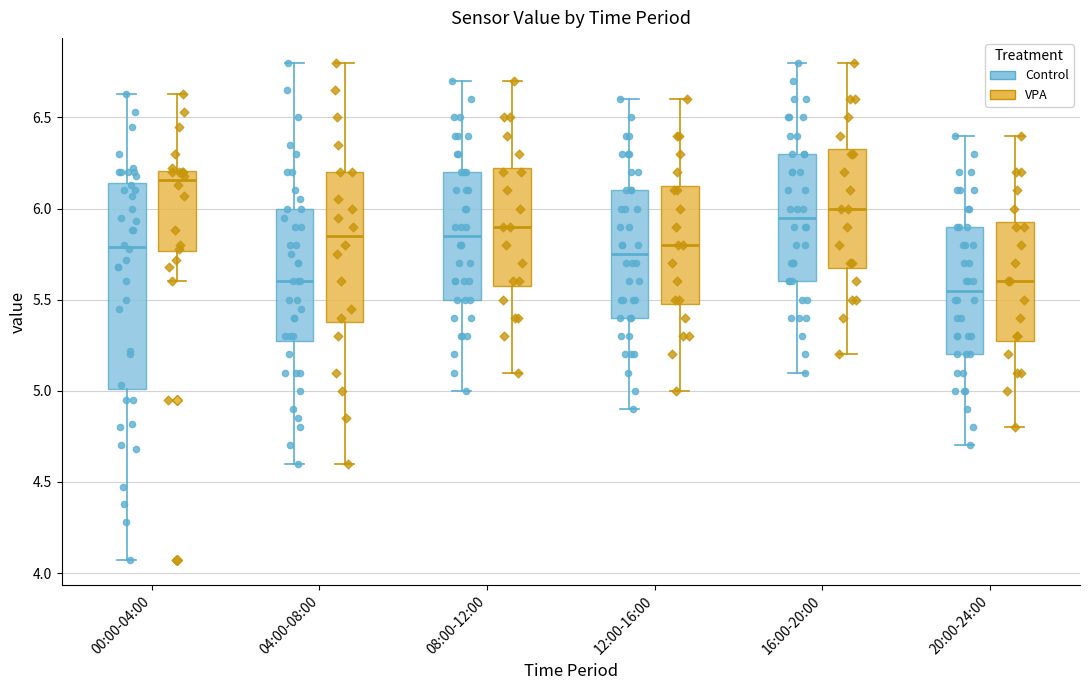

Reading left to right, read every box against the y-axis: the position of its median line, the range the box covers, and the ends of its whiskers. The values are not printed on the chart, so give them approximately, as read against the axis.

00:00-04:00 (Control): median 5.80, box 5.00 to 6.15, whiskers 4.05 to 6.65
00:00-04:00 (VPA): median 6.15, box 5.75 to 6.20, whiskers 5.60 to 6.65
04:00-08:00 (Control): median 5.60, box 5.30 to 6.00, whiskers 4.60 to 6.80
04:00-08:00 (VPA): median 5.85, box 5.40 to 6.20, whiskers 4.60 to 6.80
08:00-12:00 (Control): median 5.85, box 5.50 to 6.20, whiskers 5.00 to 6.70
08:00-12:00 (VPA): median 5.90, box 5.60 to 6.25, whiskers 5.10 to 6.70
12:00-16:00 (Control): median 5.75, box 5.40 to 6.10, whiskers 4.90 to 6.60
12:00-16:00 (VPA): median 5.80, box 5.50 to 6.15, whiskers 5.00 to 6.60
16:00-20:00 (Control): median 5.95, box 5.60 to 6.30, whiskers 5.10 to 6.80
16:00-20:00 (VPA): median 6.00, box 5.70 to 6.35, whiskers 5.20 to 6.80
20:00-24:00 (Control): median 5.55, box 5.20 to 5.90, whiskers 4.70 to 6.40
20:00-24:00 (VPA): median 5.60, box 5.30 to 5.95, whiskers 4.80 to 6.40